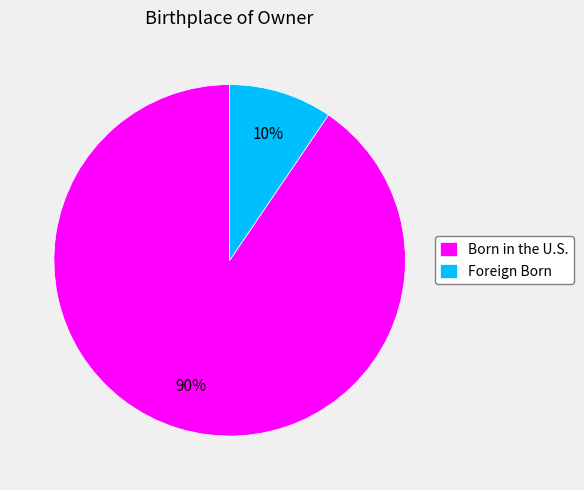

Which slice is the smallest?

Foreign Born